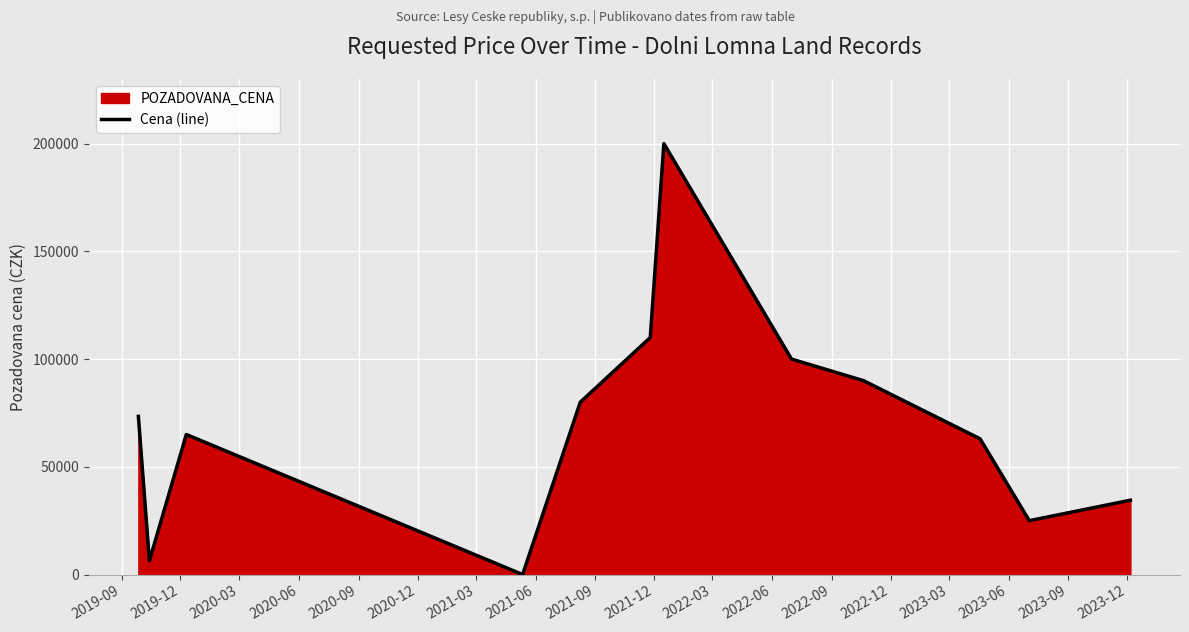

What is the difference between the maximum and minimum values?

200000